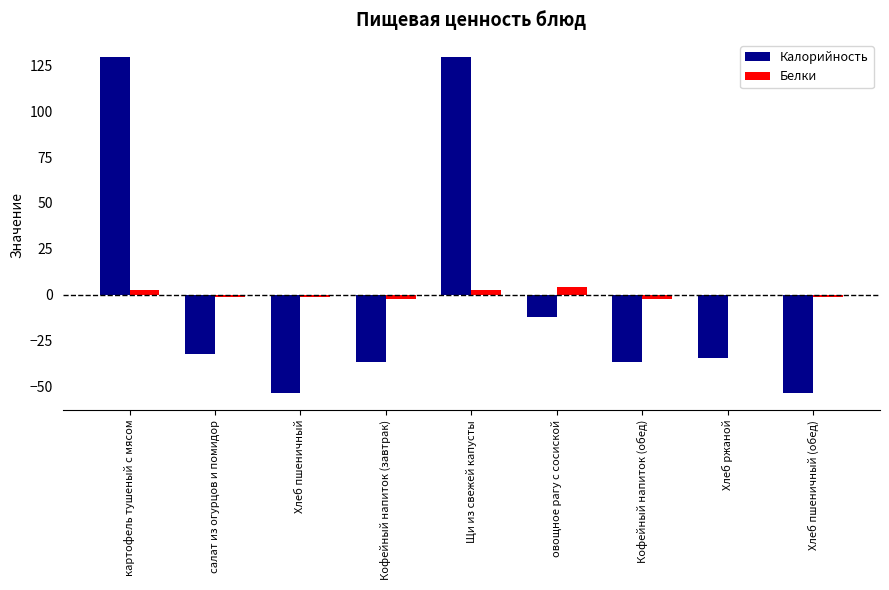

What is the maximum value shown in the chart?

129.7